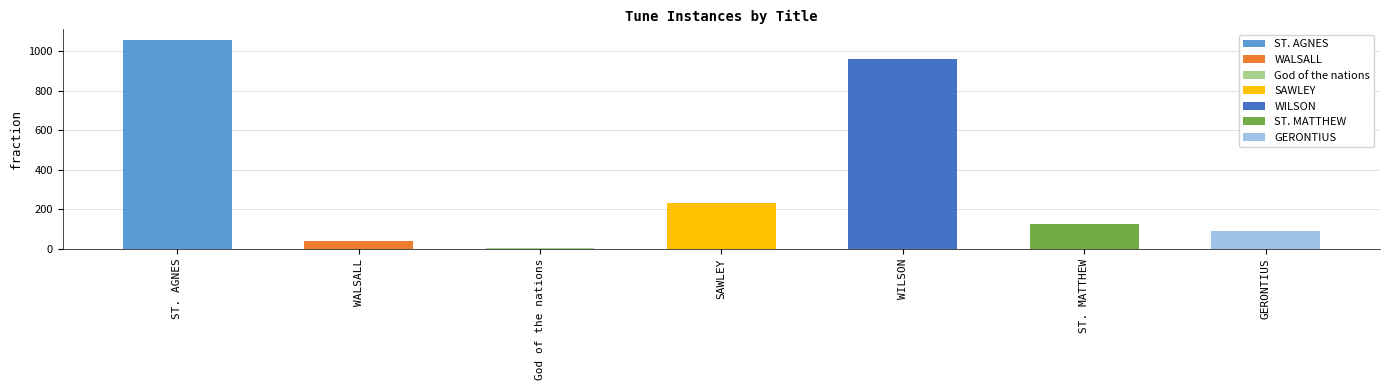

How many data points are less than 126?

3